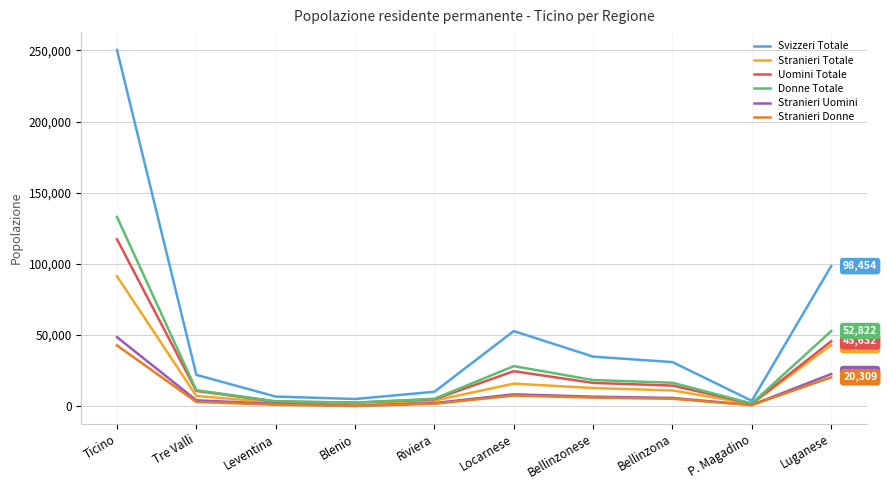

What position from the right is Locarnese?

5